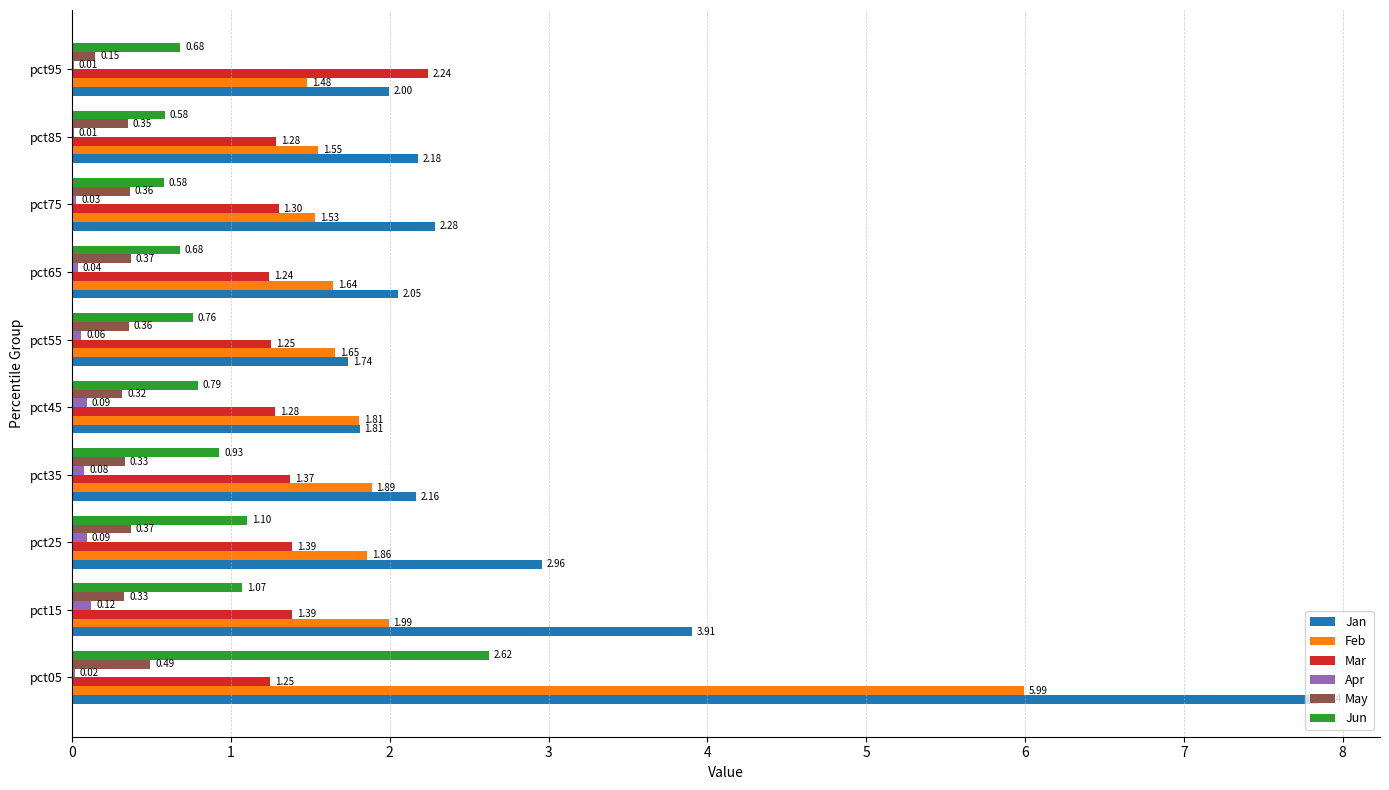

How many series are shown in this chart?

6